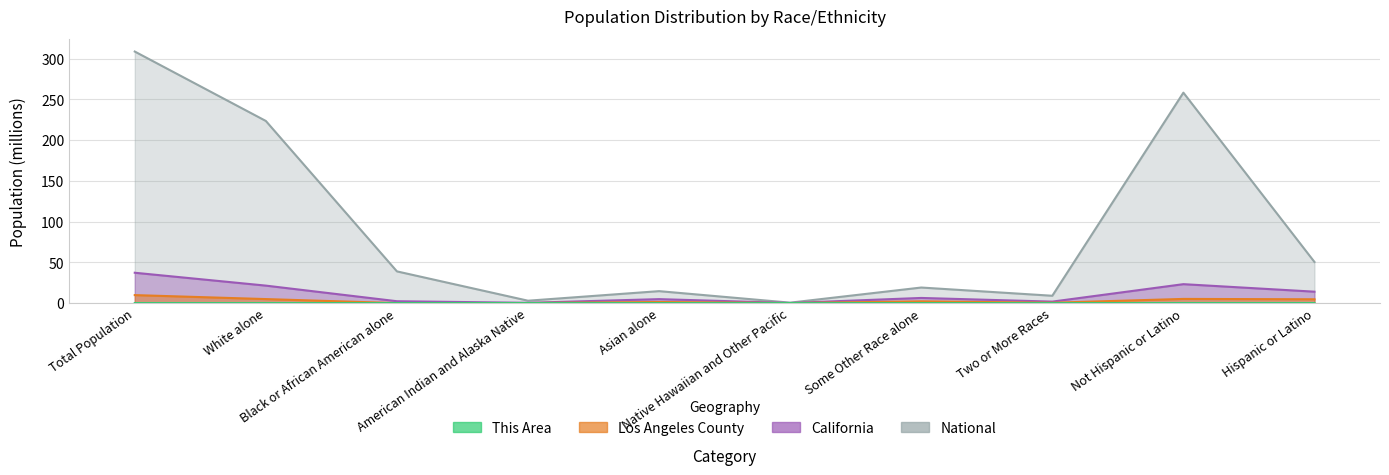

Reading left to right, list all the values displayed in this chart.

This Area: 0.0	0.0	0.0	0.0	0.0	0.0	0.0	0.0	0.0	0.0
Los Angeles County: 9.8	4.9	0.0	0.1	1.3	0.0	2.1	0.4	5.1	4.7
California: 37.3	21.5	2.3	0.4	4.9	0.1	6.3	1.8	23.2	14.0
National: 308.7	223.6	38.9	2.9	14.7	0.5	19.1	9.0	258.3	50.5